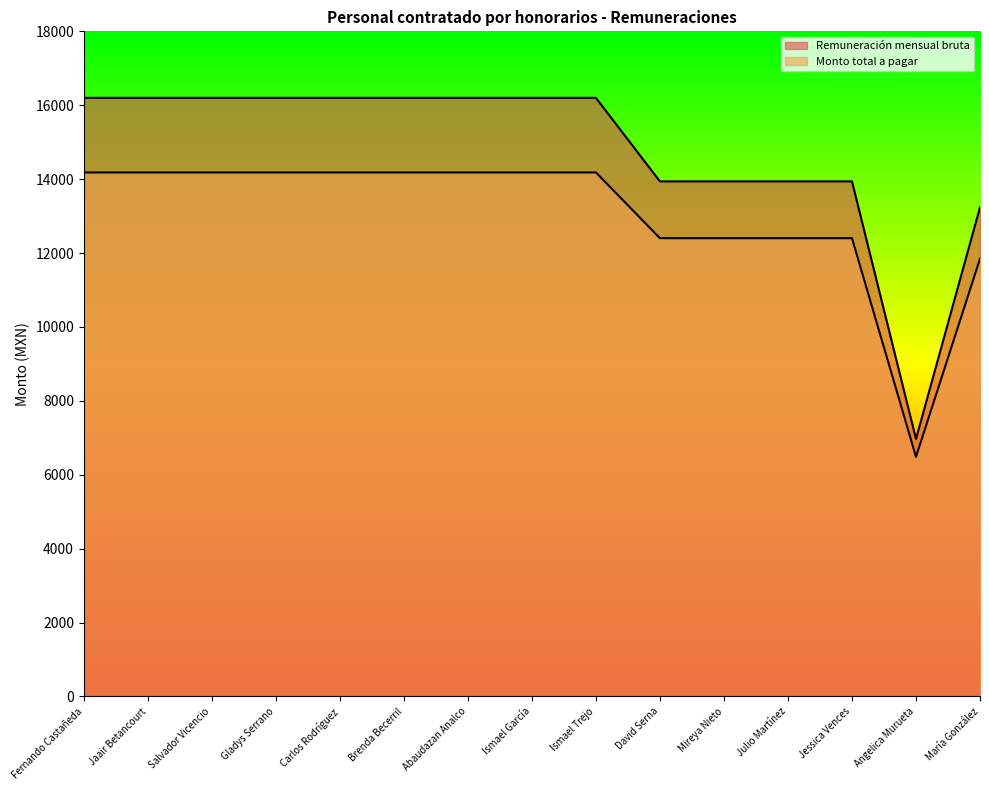

Is the value of Monto total a pagar at Gladys Serrano greater than the value of Remuneración mensual bruta at Brenda Becerril?

No